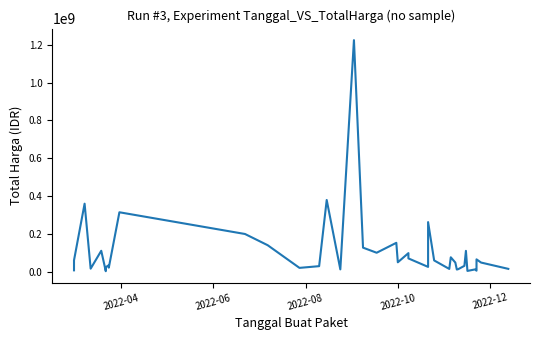

How many series are shown in this chart?

1